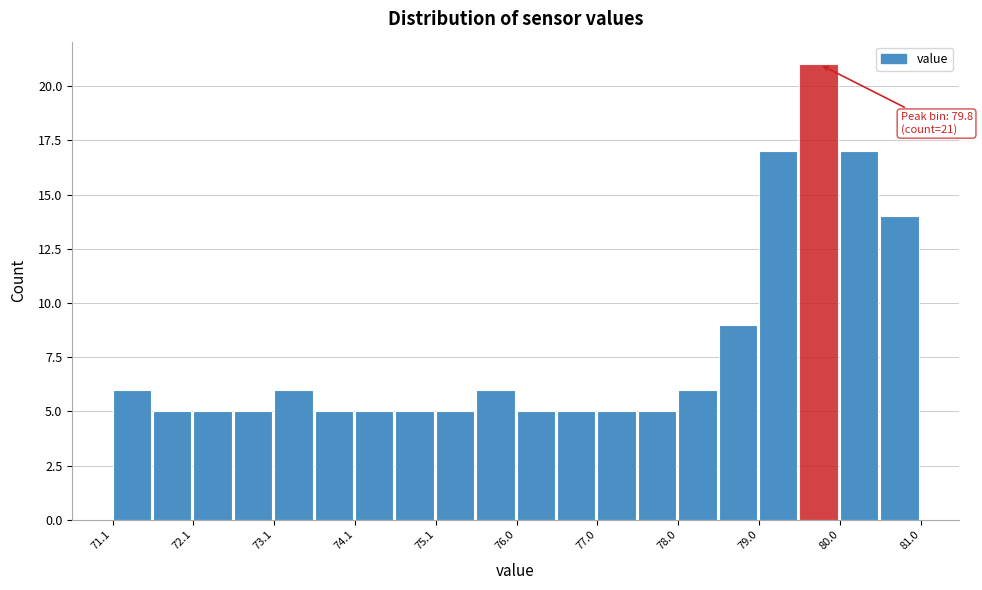

Over which range of the x-axis is the bar tallest?

79.5 to 80.0